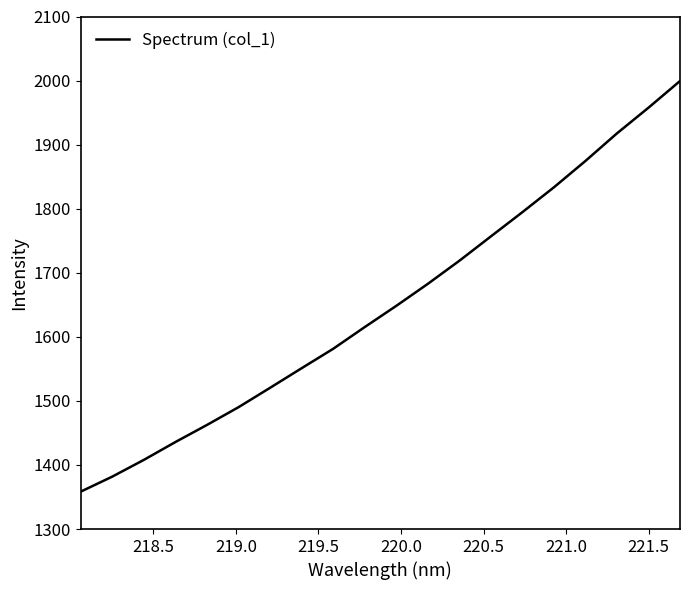

What is the minimum value shown in the chart?

1358.3